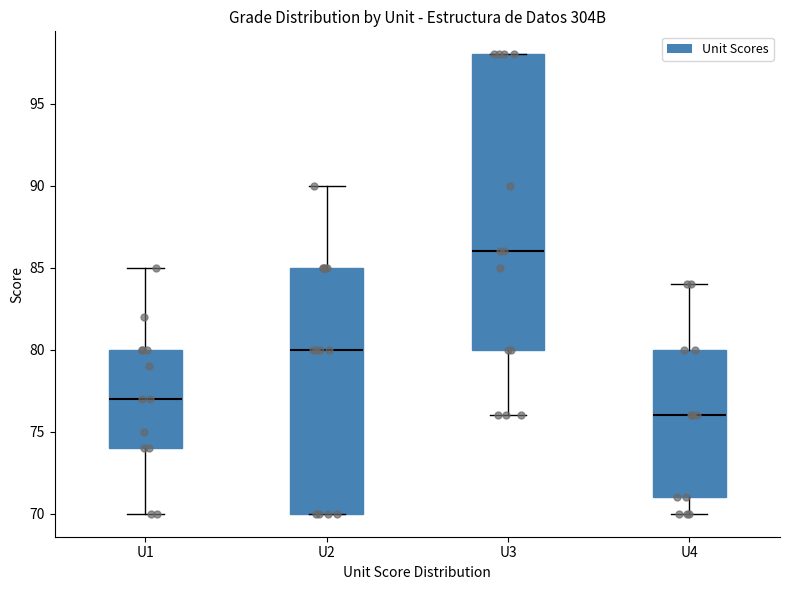

Comparing the boxes themselves (not the whiskers), which one is the tallest?

U3